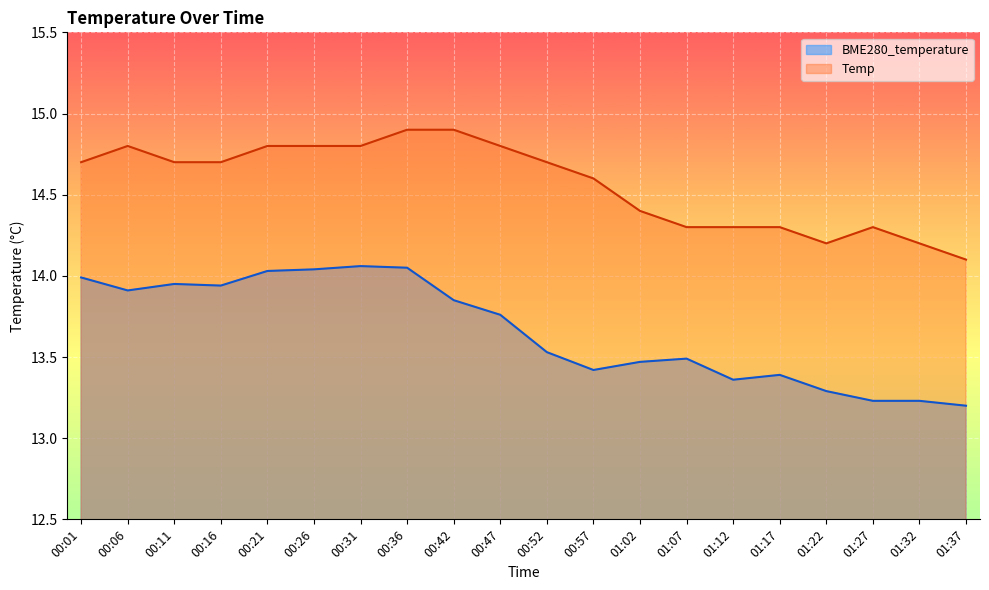

What are all the series names shown in the legend?

BME280_temperature, Temp